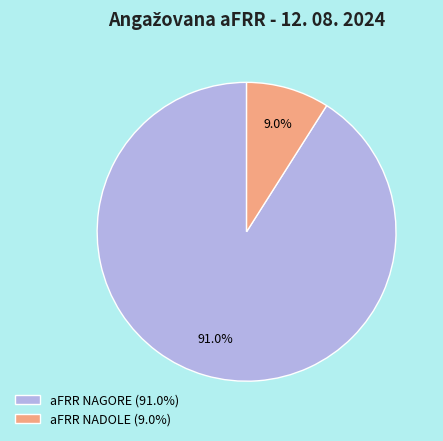

Does aFRR NAGORE (91.0%) represent more than half of the total?

Yes